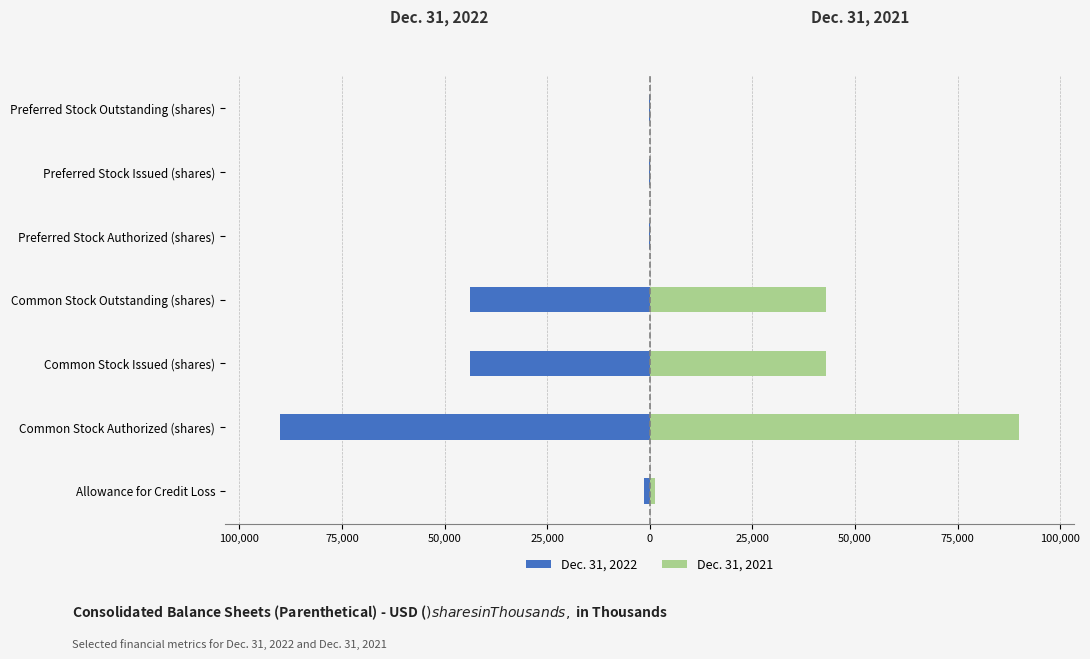

What is the value of the Dec. 31, 2021 bar at the 6th from the left?

65